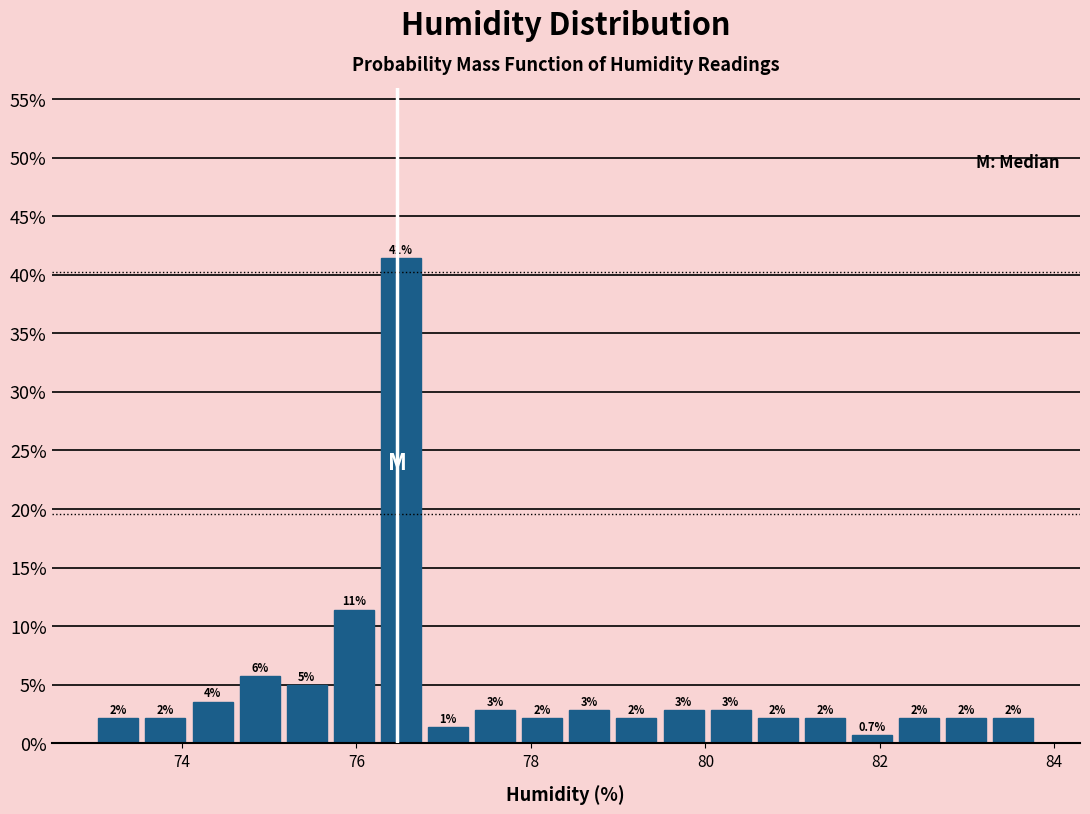

Read against the x-axis, roughly where is the centre of the tallest bar?

76.6